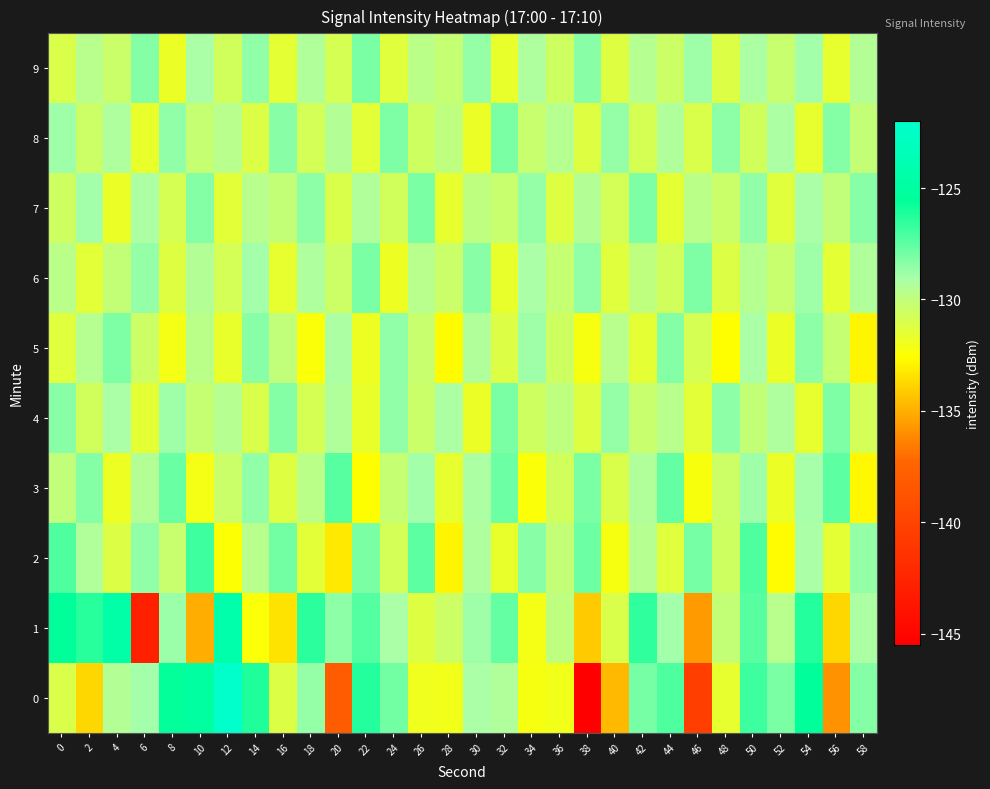

What is the total value across all series at 50?

-1287.5